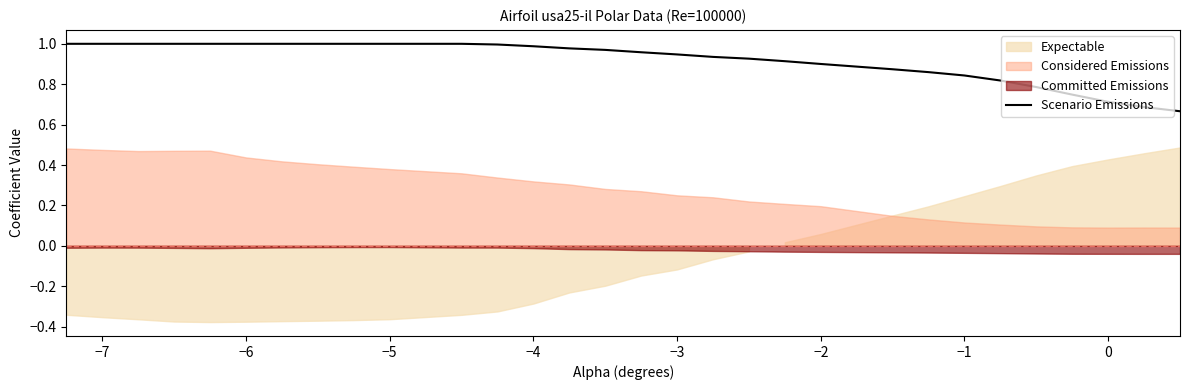

Is it true that the value at −1 is 1.5?

False